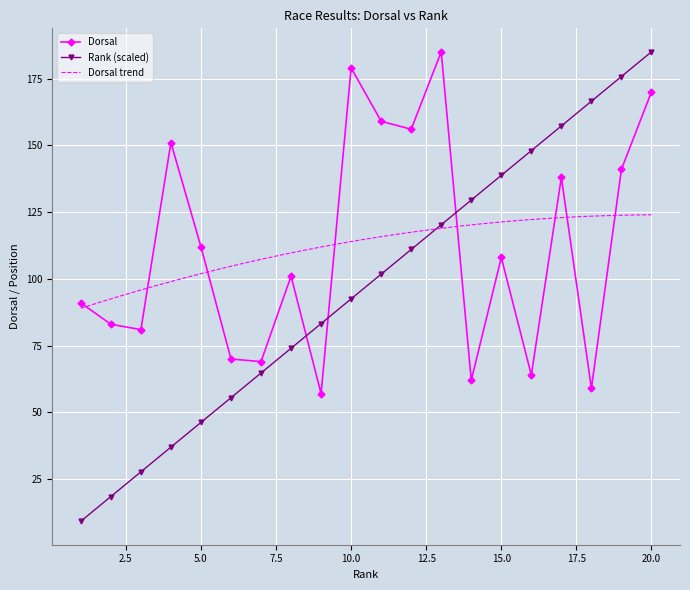

Which category has the lowest value in the Dorsal series?

9